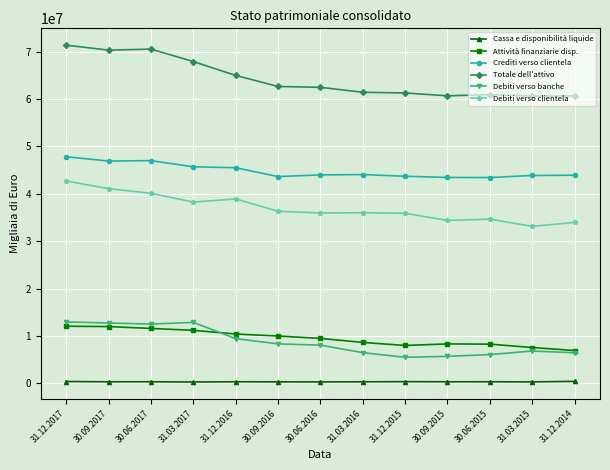

What is the value of the Totale dell'attivo point at the 2nd from the left?

70296773